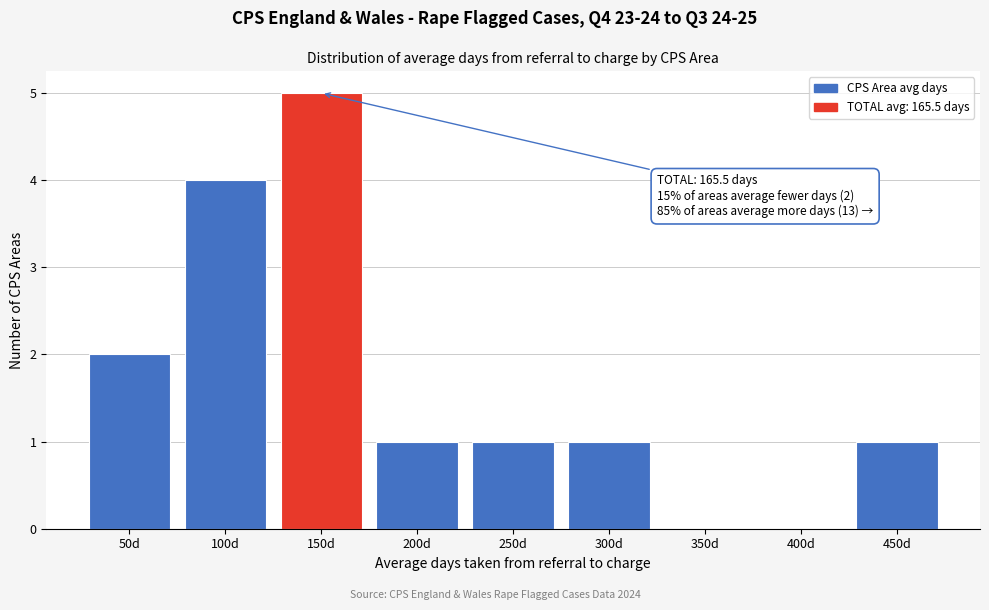

Reading left to right, transcribe all the data shown in this chart.

50d=2	100d=4	150d=5	200d=1	250d=1	300d=1	350d=0	400d=0	450d=1